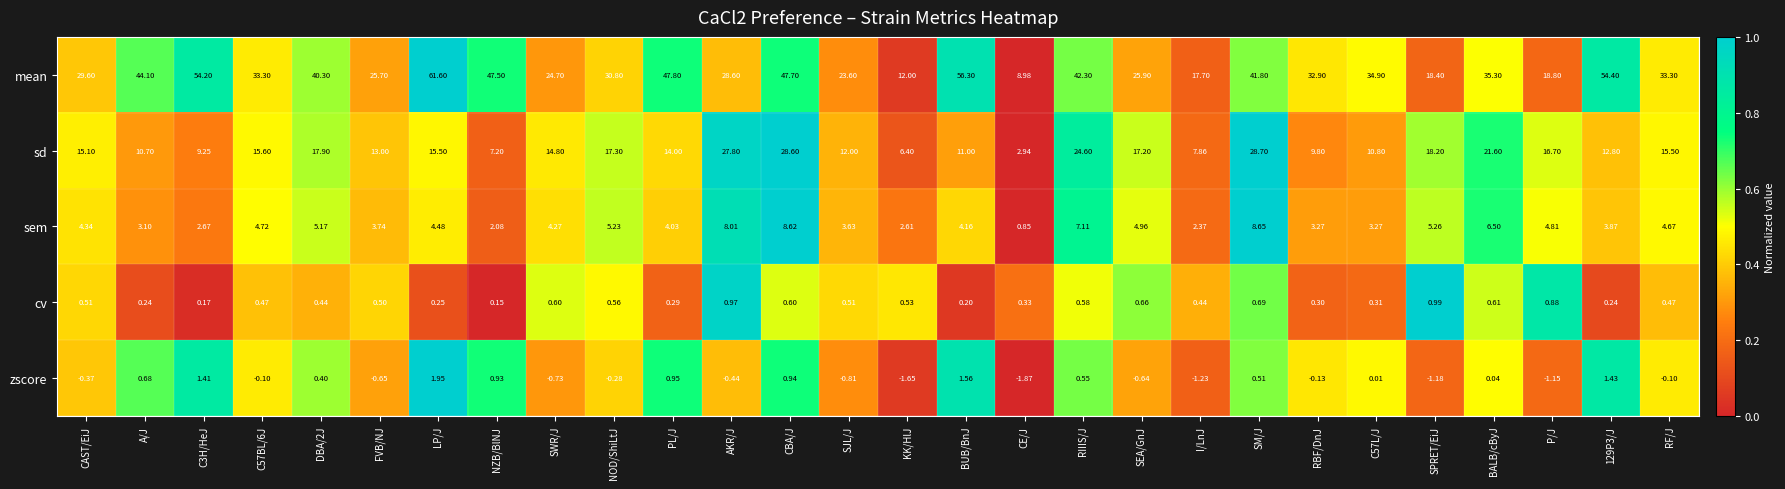

At AKR/J, list the series in order from smallest to largest.

zscore, cv, sem, sd, mean